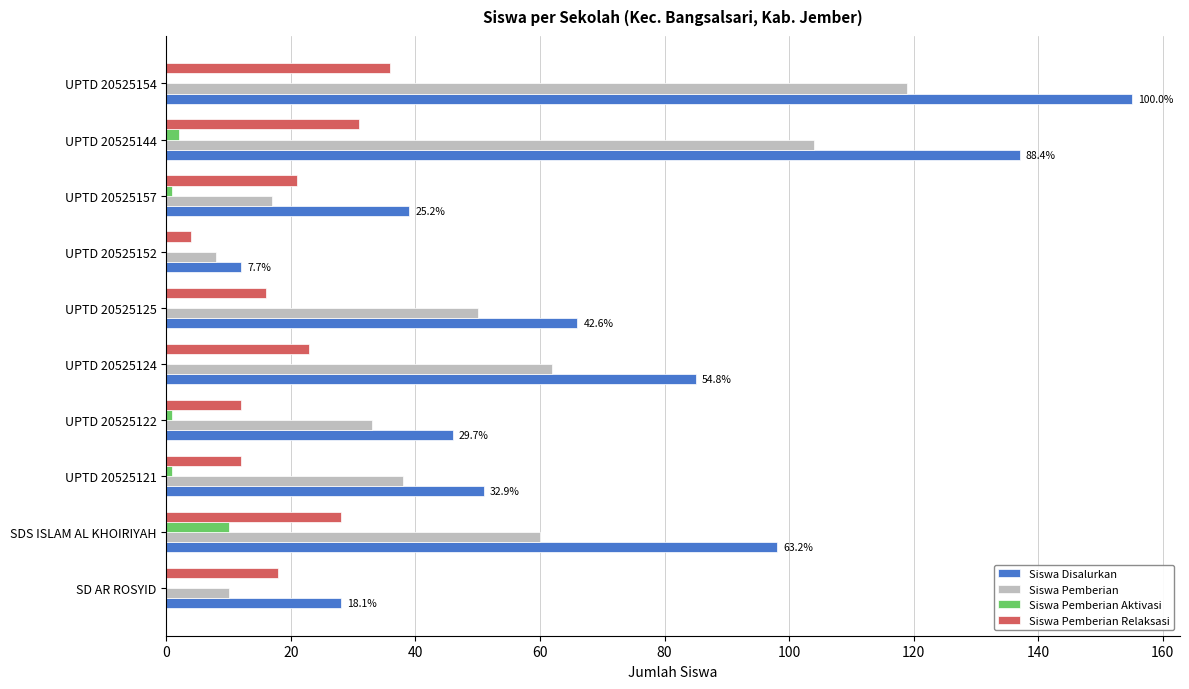

Which series has the largest range (max minus min)?

Siswa Disalurkan